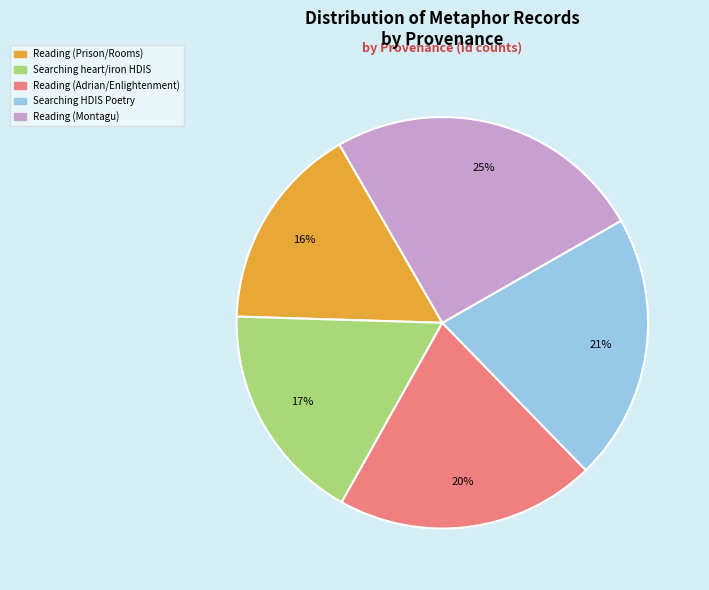

To the nearest percent, what is the average slice percentage?

20%